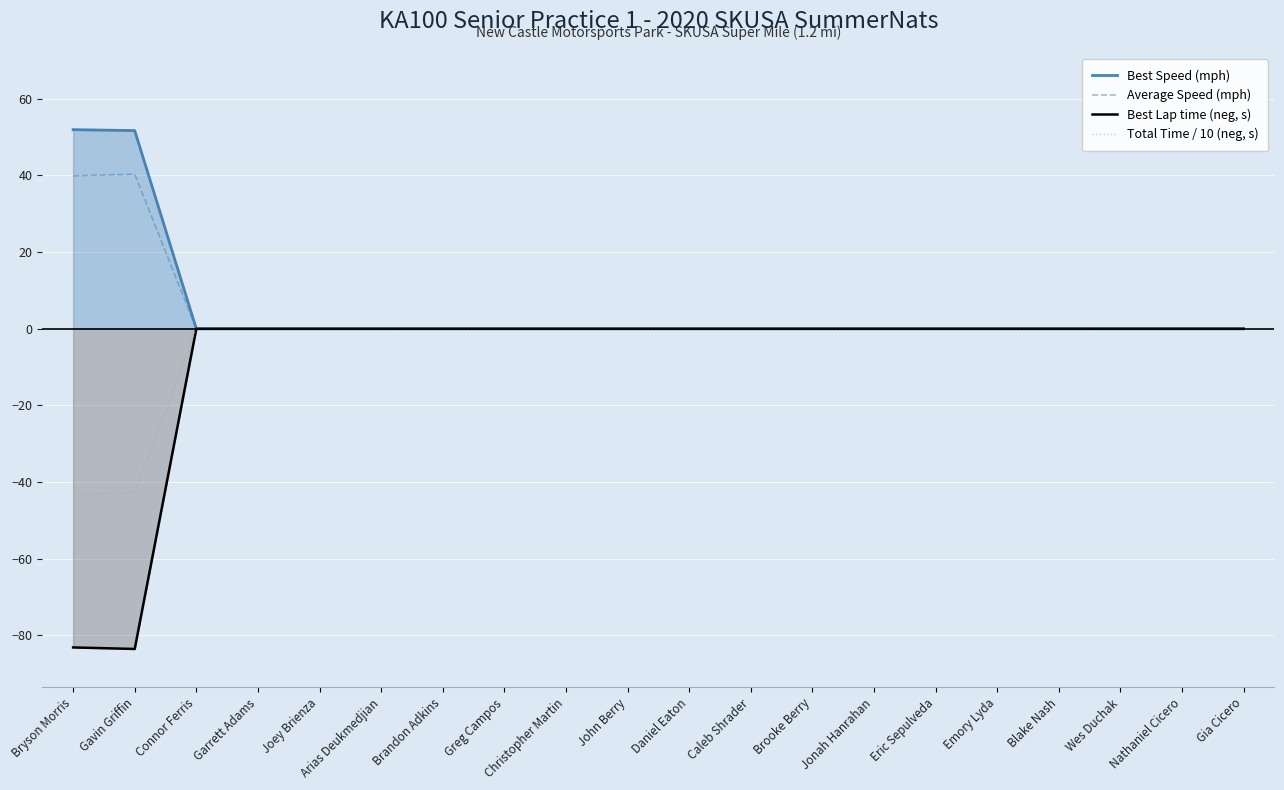

What is the label of the 4th point from the right?

Blake Nash